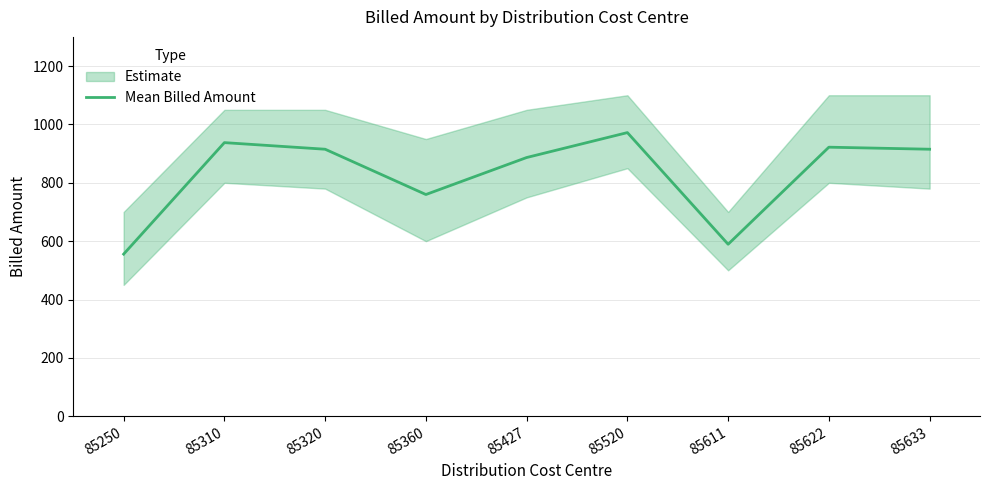

Reading right to left, transcribe all the data shown in this chart.

915.0	922.0	589.3	972.0	886.5	759.8	915.0	937.6	555.5